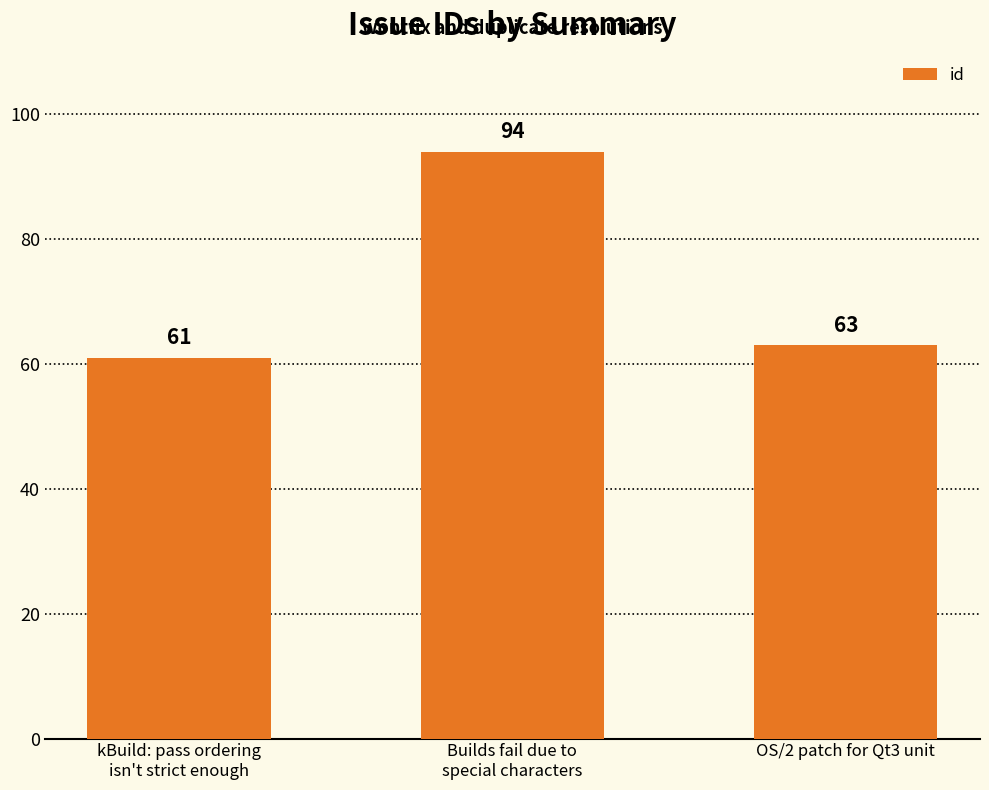

What is the change in value from kBuild: pass ordering
isn't strict enough to OS/2 patch for Qt3 unit?

+2